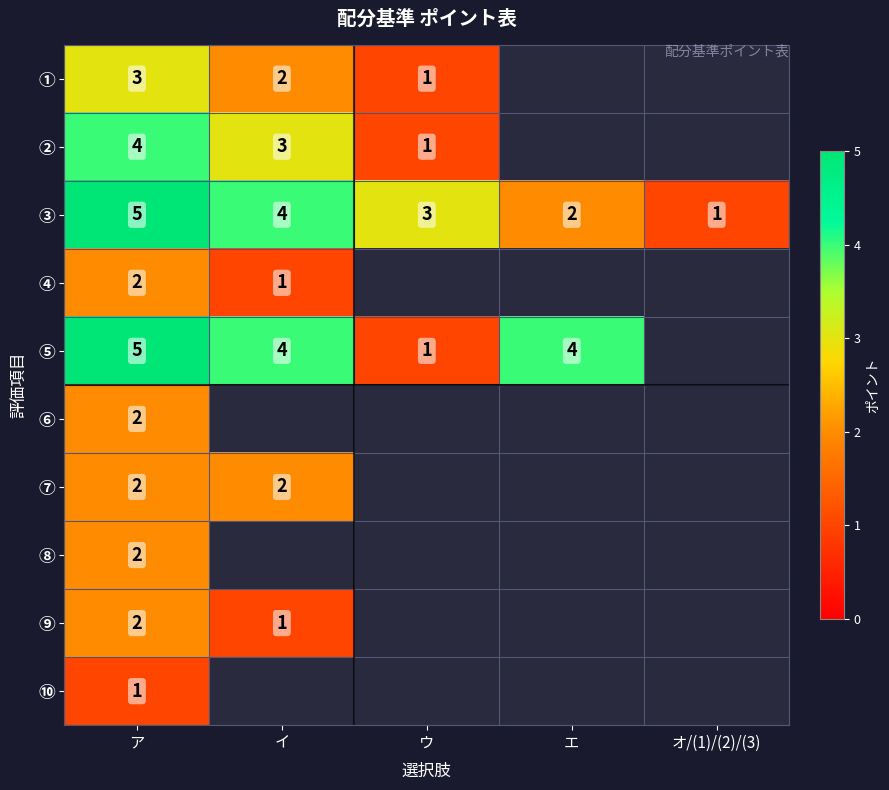

What is the difference between the highest and lowest values at ア?

4